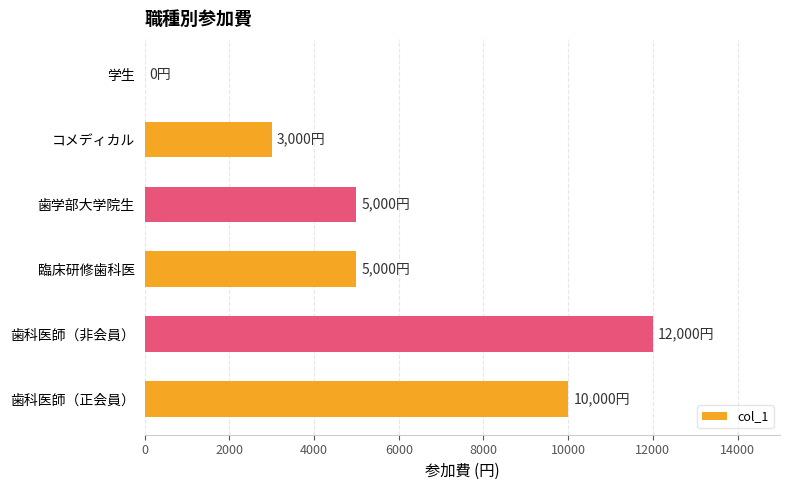

True or false: the data shows 5000 at 臨床研修歯科医.

True